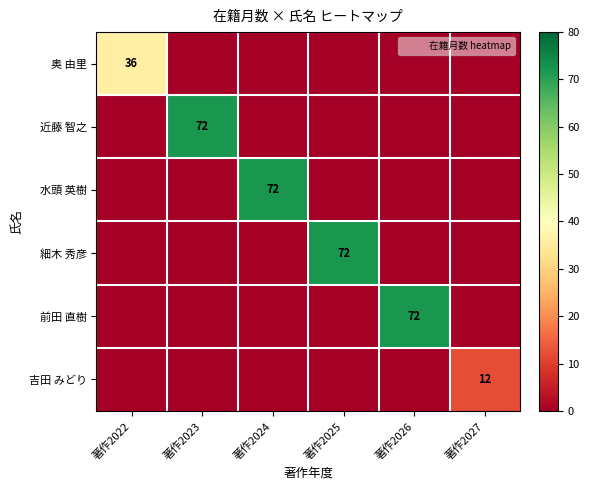

At which label is 吉田 みどり closest to 6?

著作2022